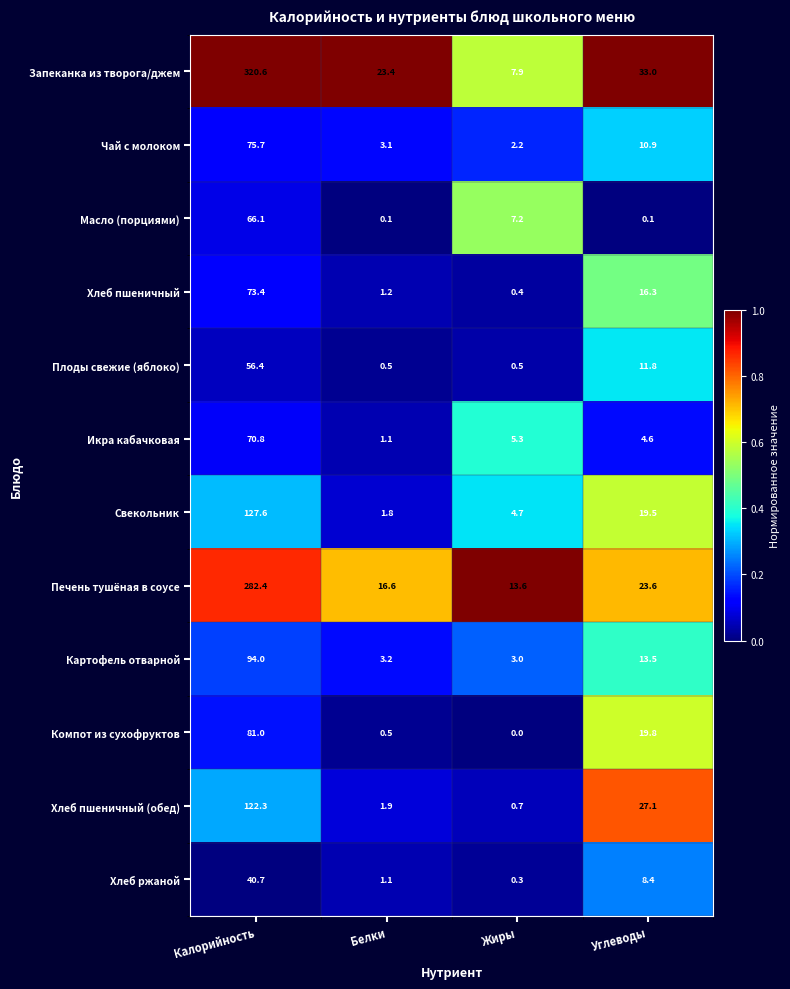

Is it true that Икра кабачковая equals 1.1 at Белки?

True